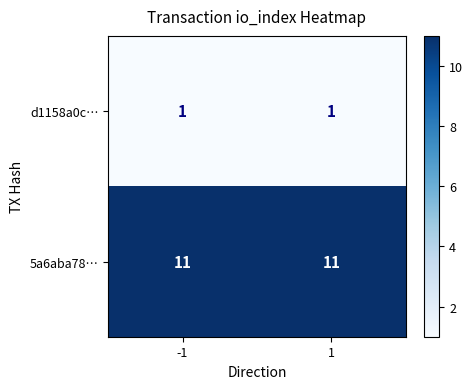

True or false: 5a6aba78… has a value of 16 at 1.

False